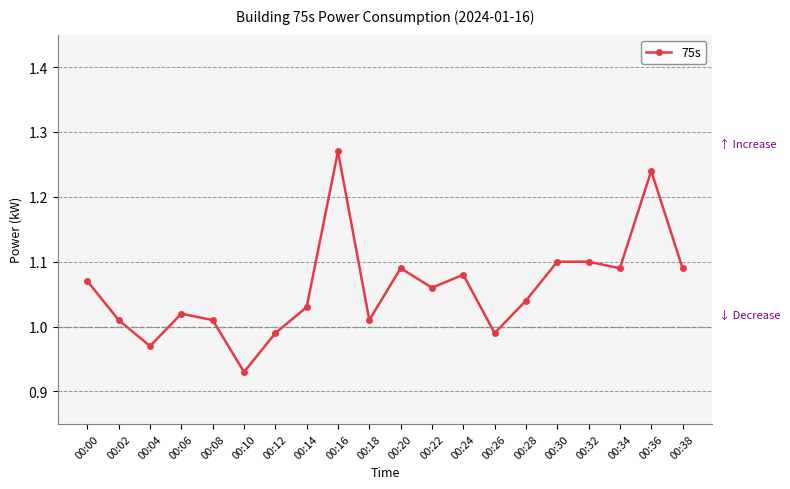

At which label does the data first exceed 1?

00:00